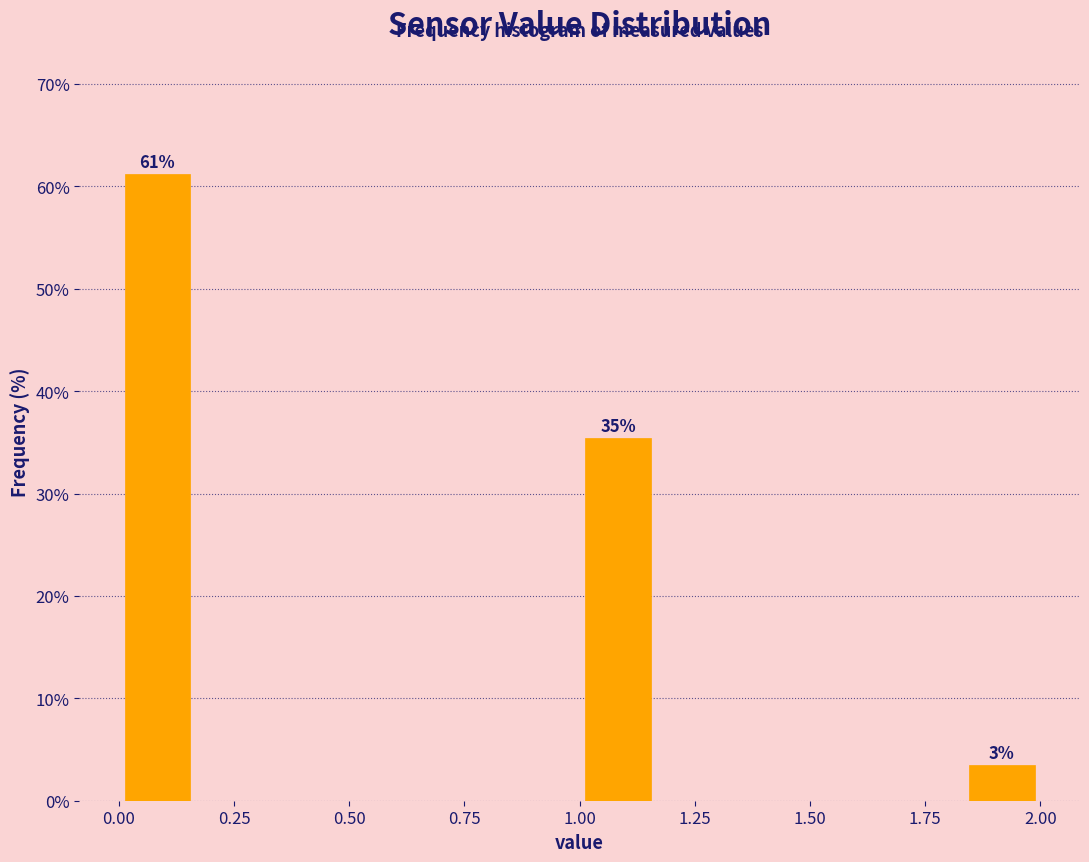

Around what value on the x-axis is the tallest bar? Give the approximate position of its centre, as read against the axis.

0.10